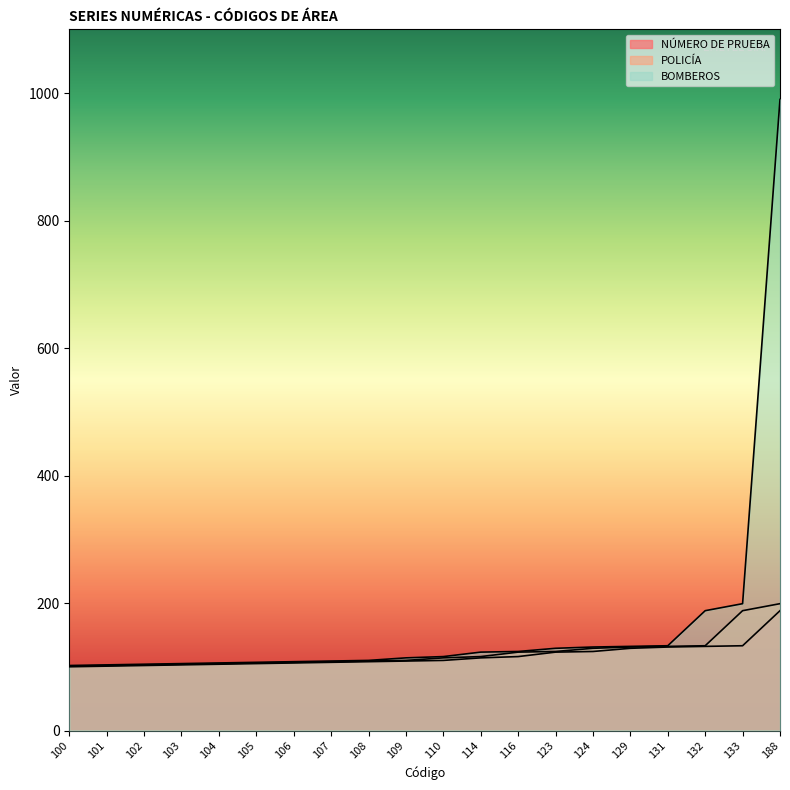

True or false: POLICÍA has a value of 43 at 105.

False